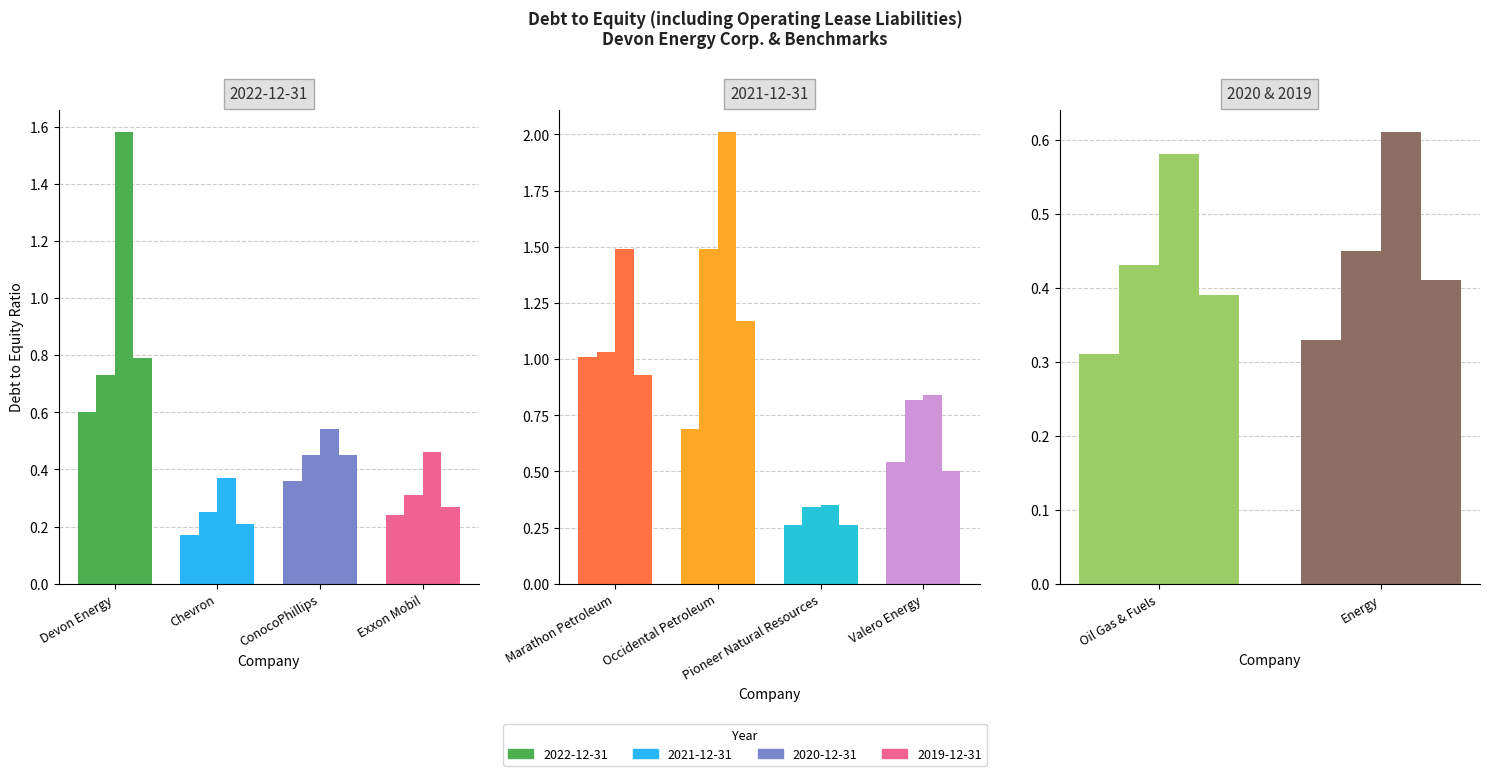

What is the value of the 2020-12-31 bar at the 1st from the left?

1.6